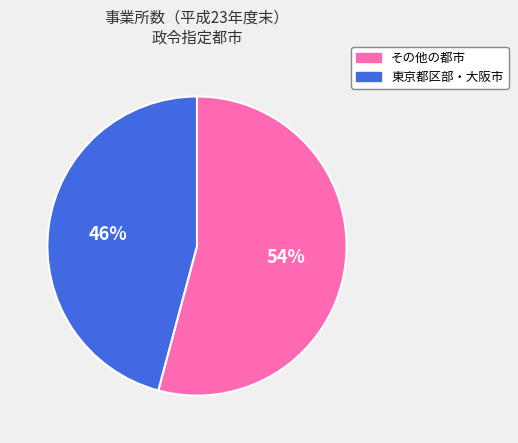

Between その他の都市 and 東京都区部・大阪市, which is larger?

その他の都市